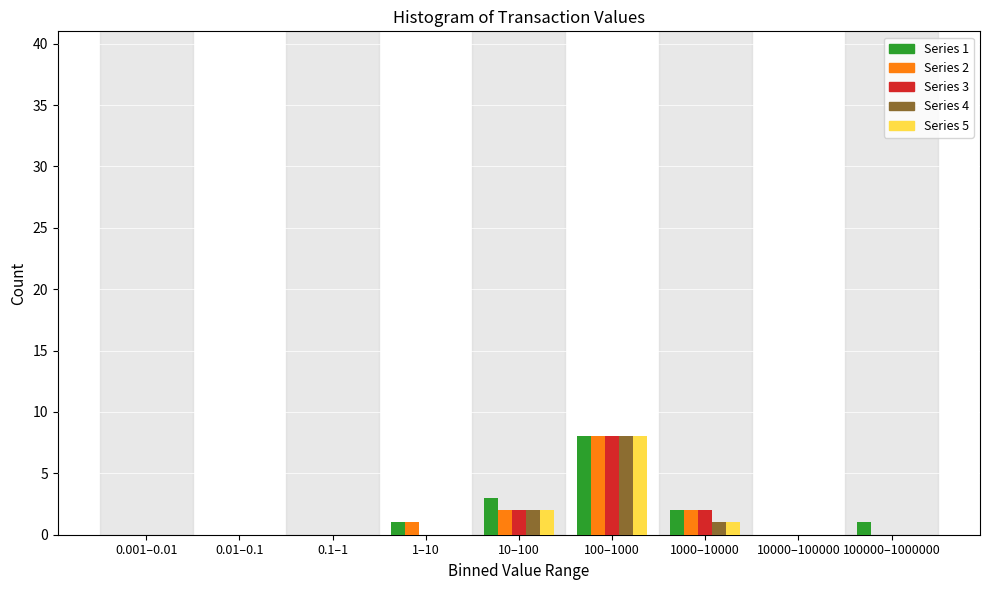

Is it true that Series 5 equals 13 at 100–1000?

False